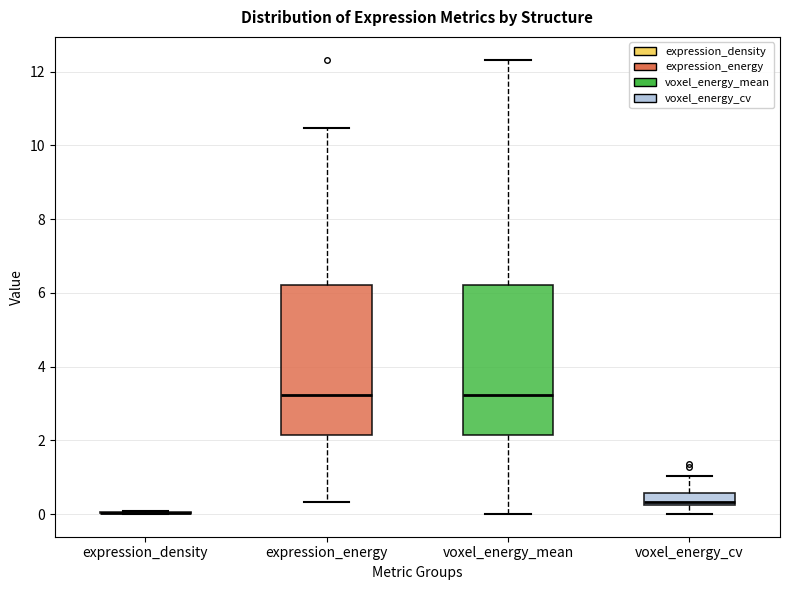

Reading left to right, read every box against the y-axis: the position of its median line, the range the box covers, and the ends of its whiskers. The values are not printed on the chart, so give them approximately, as read against the axis.

expression_density: box collapsed to a line at 0.0, whiskers 0.0 to 0.0
expression_energy: median 3.2, box 2.2 to 6.2, whiskers 0.4 to 10.4
voxel_energy_mean: median 3.2, box 2.2 to 6.2, whiskers 0.0 to 12.4
voxel_energy_cv: median 0.4, box 0.2 to 0.6, whiskers 0.0 to 1.0